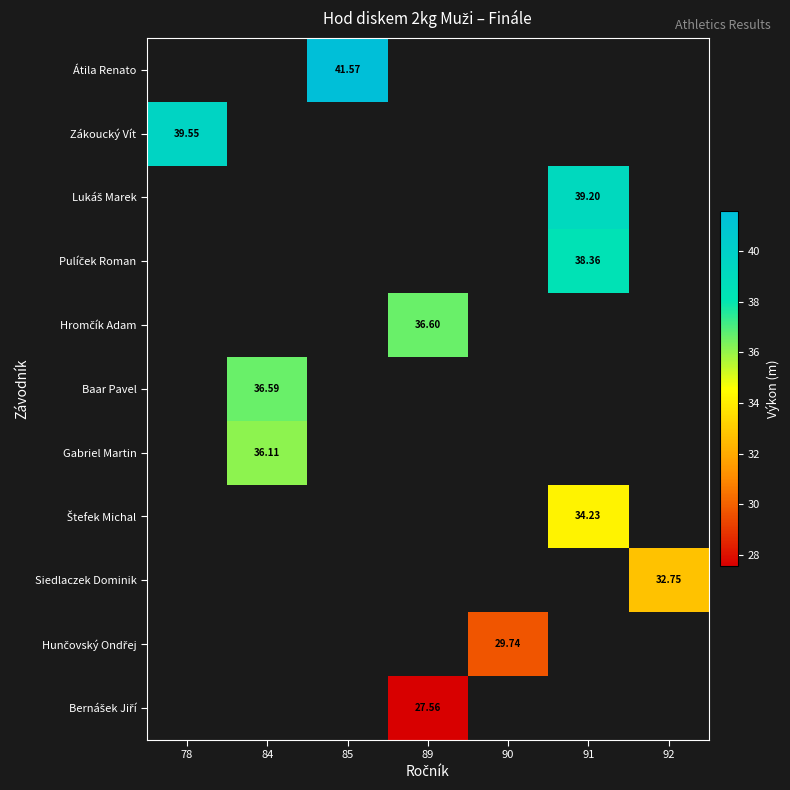

What is the greatest value displayed?

41.6